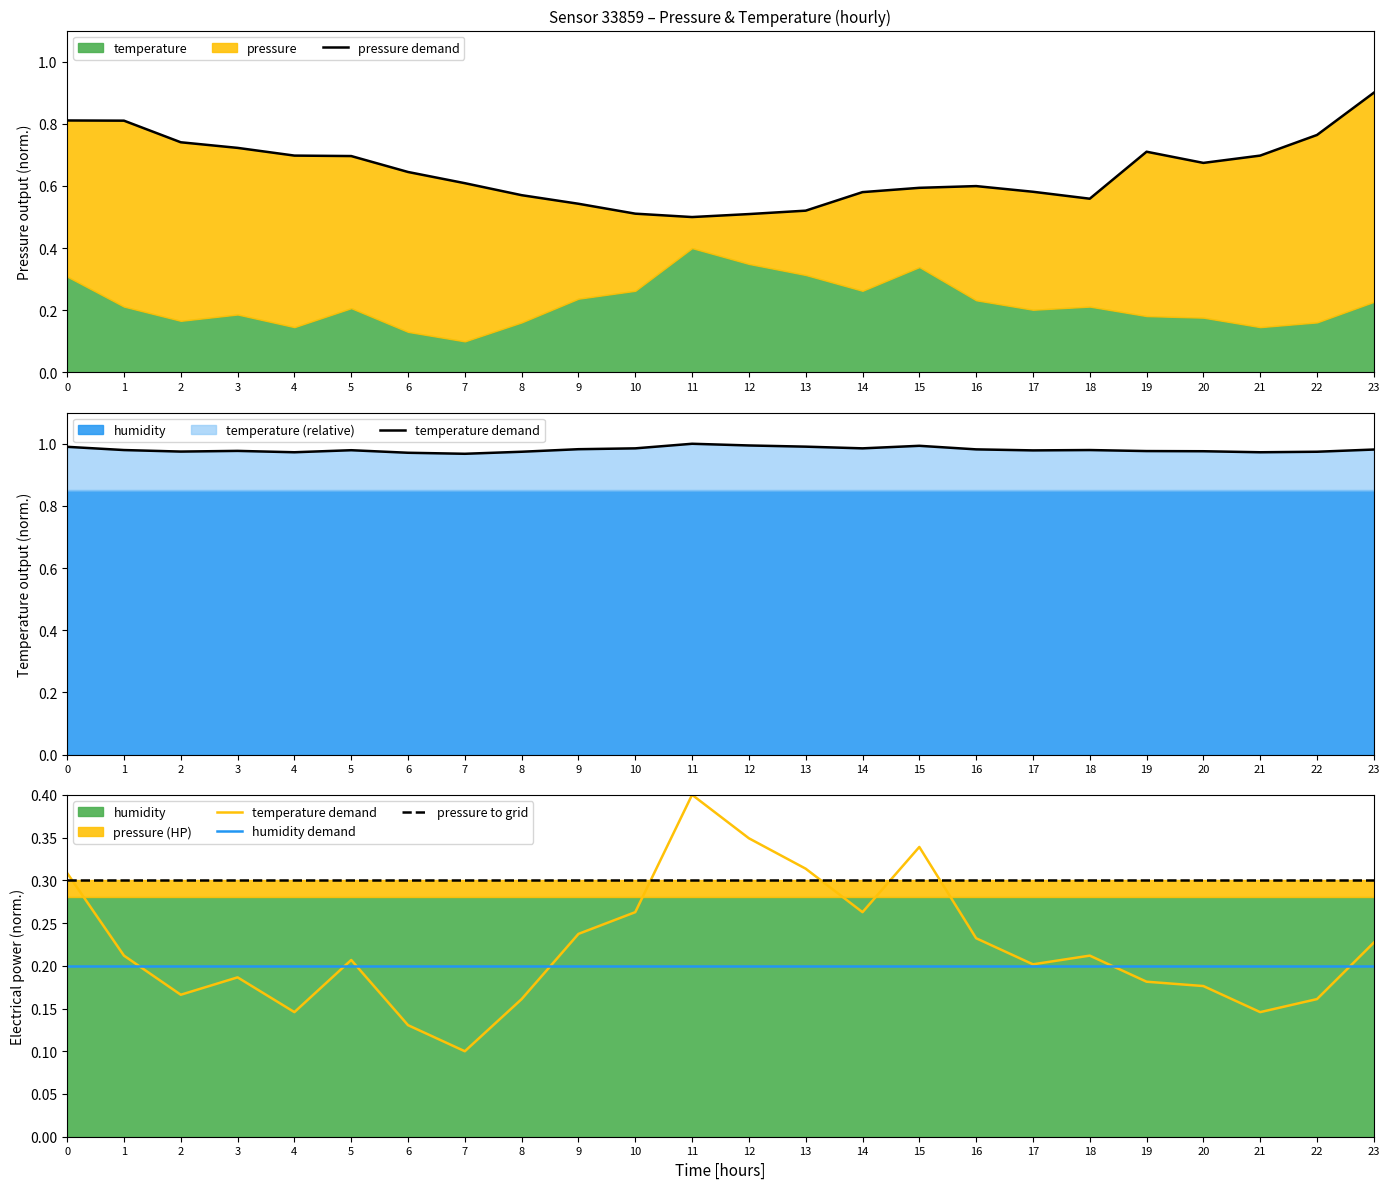

Reading right to left, transcribe all the data shown in this chart.

pressure demand: 0.9	0.8	0.7	0.7	0.7	0.6	0.6	0.6	0.6	0.6	0.5	0.5	0.5	0.5	0.5	0.6	0.6	0.6	0.7	0.7	0.7	0.7	0.8	0.8
temperature demand: 0.2	0.2	0.1	0.2	0.2	0.2	0.2	0.2	0.3	0.3	0.3	0.3	0.4	0.3	0.2	0.2	0.1	0.1	0.2	0.1	0.2	0.2	0.2	0.3
humidity demand: 0.2	0.2	0.2	0.2	0.2	0.2	0.2	0.2	0.2	0.2	0.2	0.2	0.2	0.2	0.2	0.2	0.2	0.2	0.2	0.2	0.2	0.2	0.2	0.2
pressure to grid: 0.3	0.3	0.3	0.3	0.3	0.3	0.3	0.3	0.3	0.3	0.3	0.3	0.3	0.3	0.3	0.3	0.3	0.3	0.3	0.3	0.3	0.3	0.3	0.3